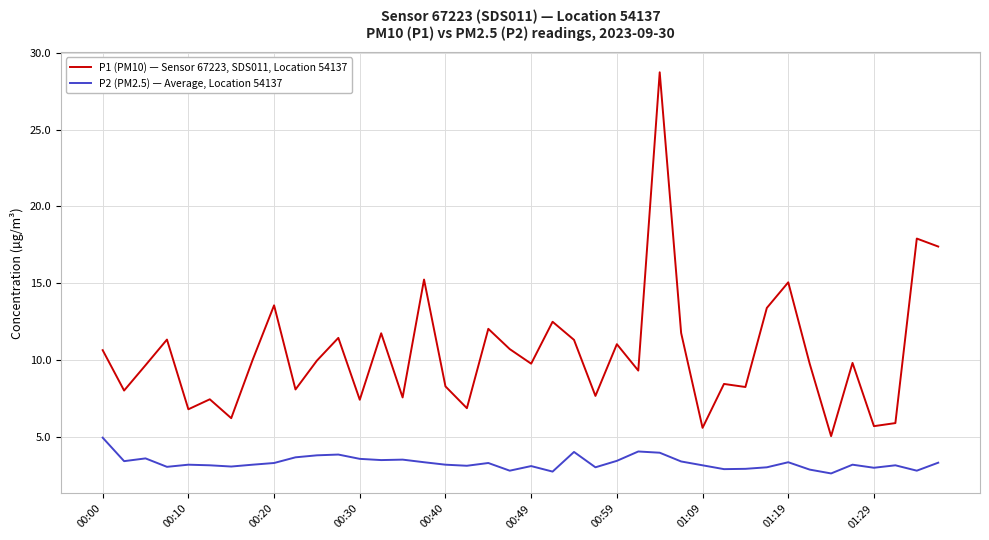

List the series in order of their overall mean, lowest first.

P2 (PM2.5) — Average, Location 54137, P1 (PM10) — Sensor 67223, SDS011, Location 54137